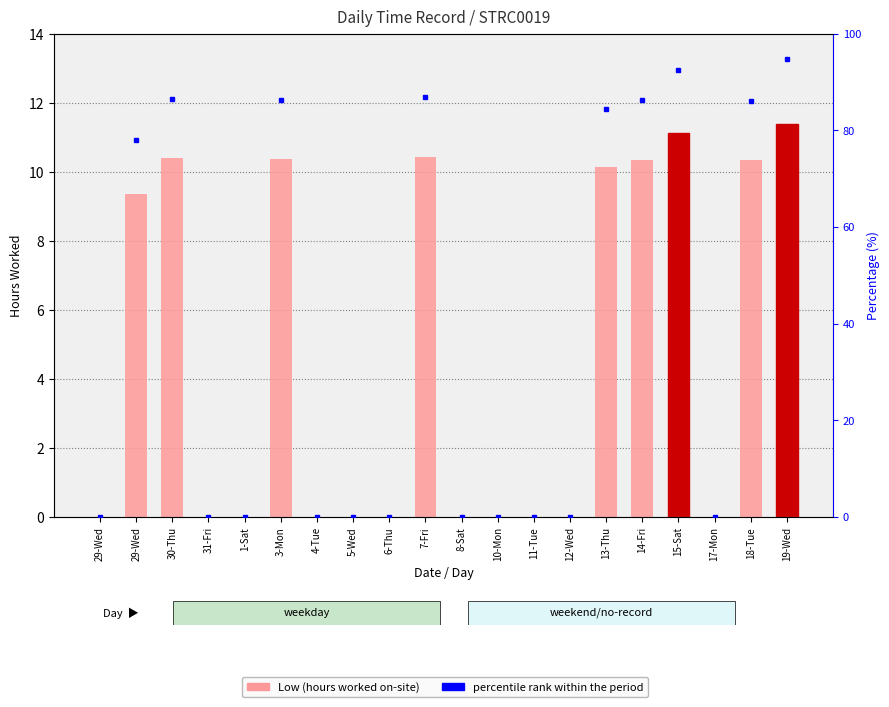

What is the difference between the percentile rank values at 18-Tue and 5-Wed?

86.1